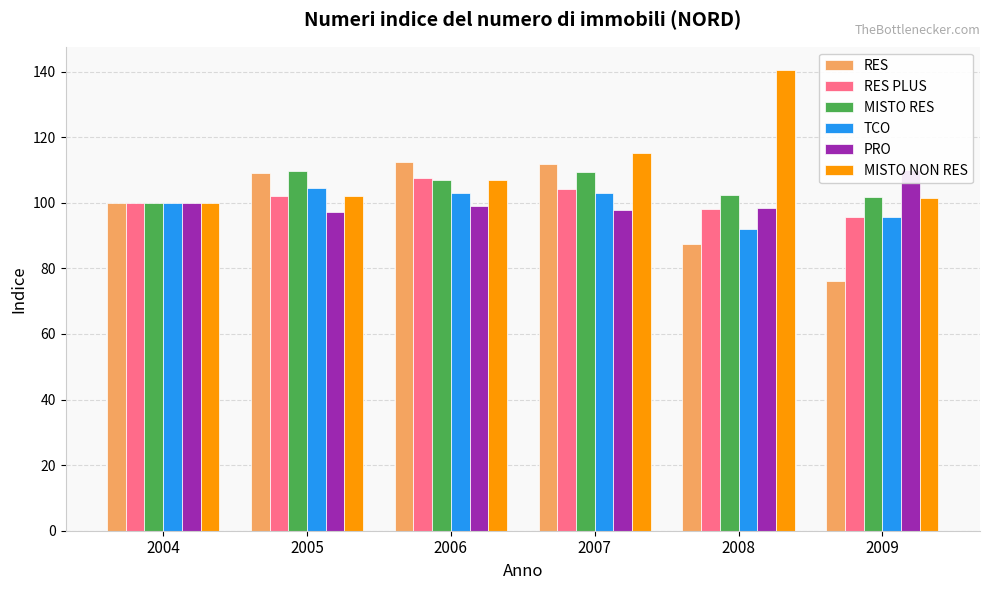

How many bars are there in total?

36